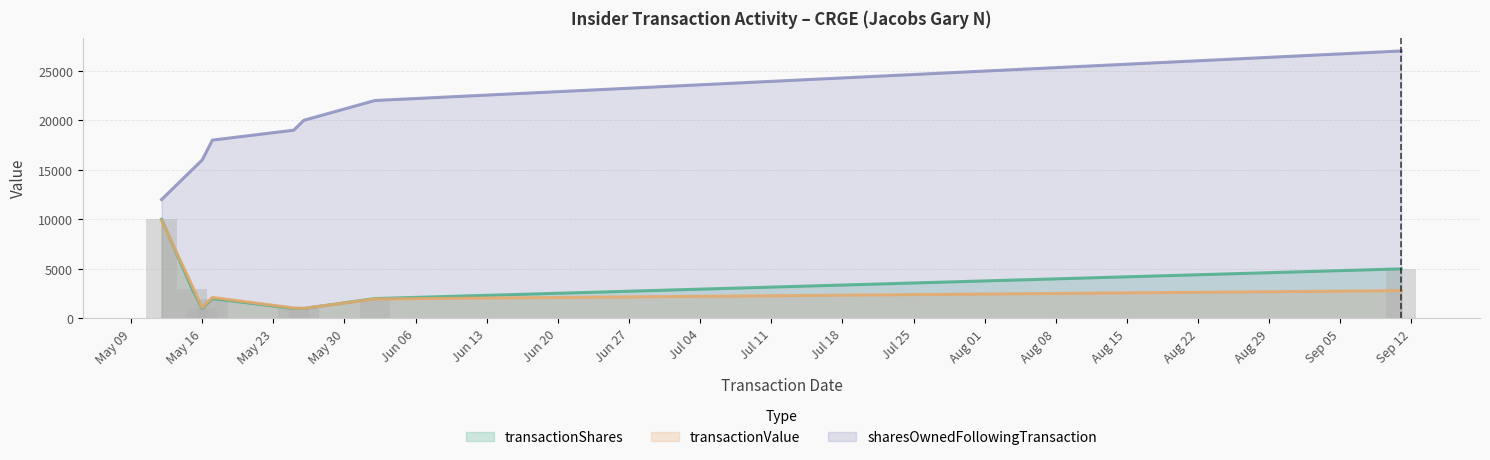

How many distinct data groups are displayed?

3